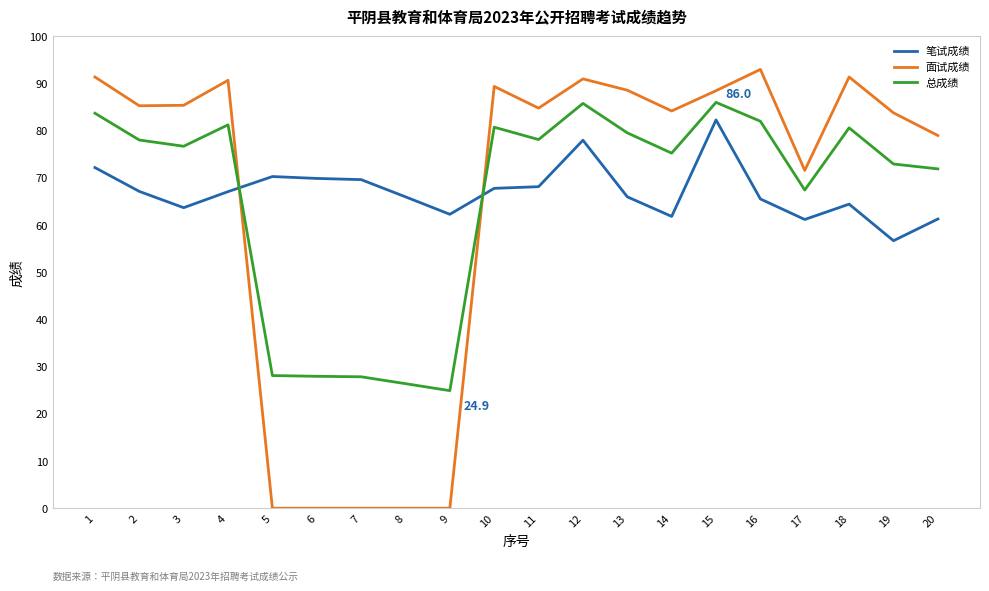

The 笔试成绩 series shows 97.9 at 13. True or false?

False